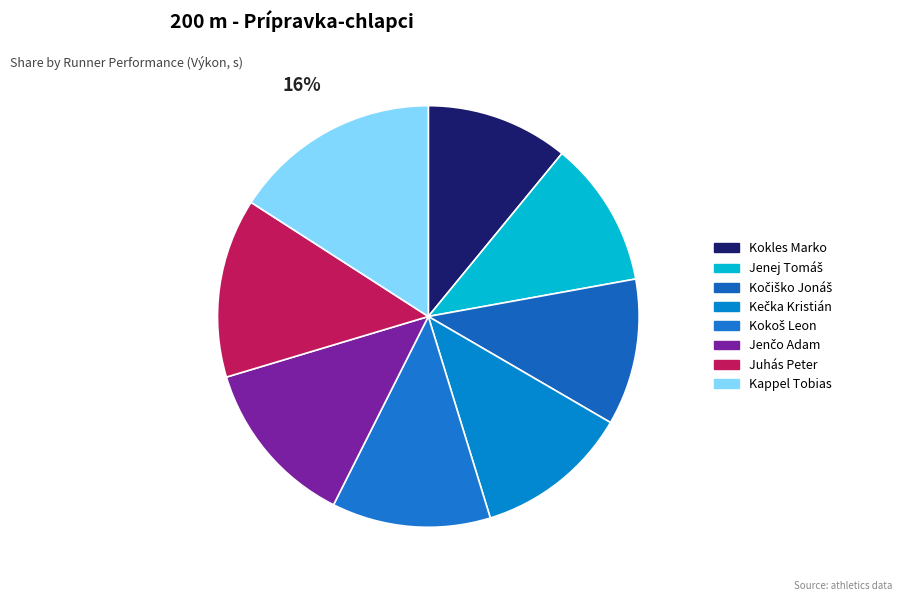

How many segments does this pie chart have?

8